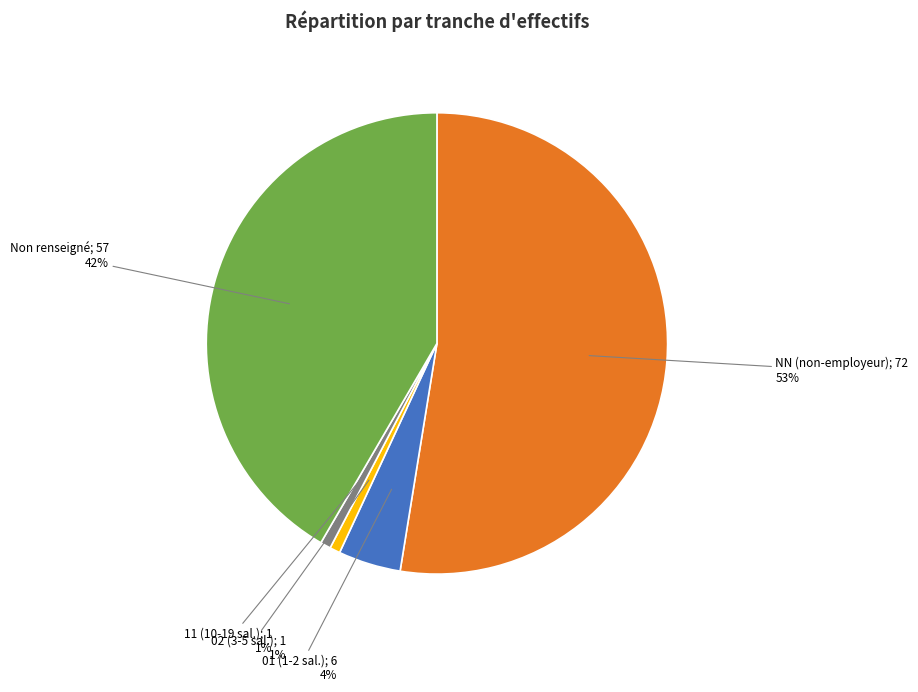

Is there a majority slice in this chart?

Yes